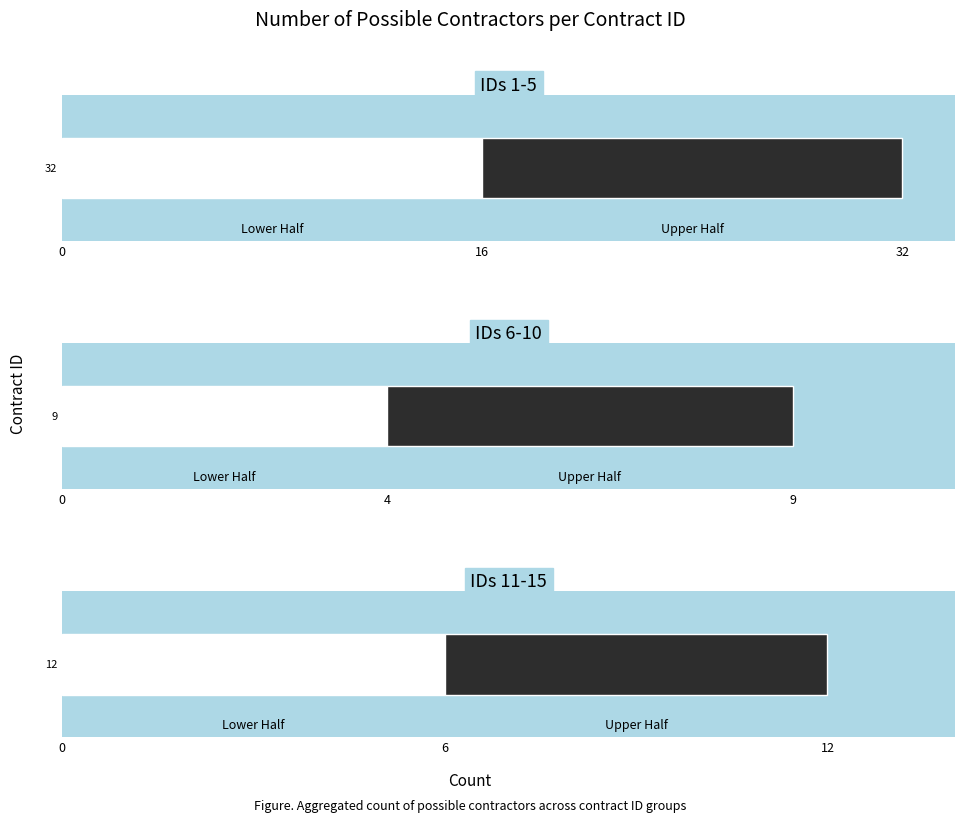

What is the sum of all values?

53